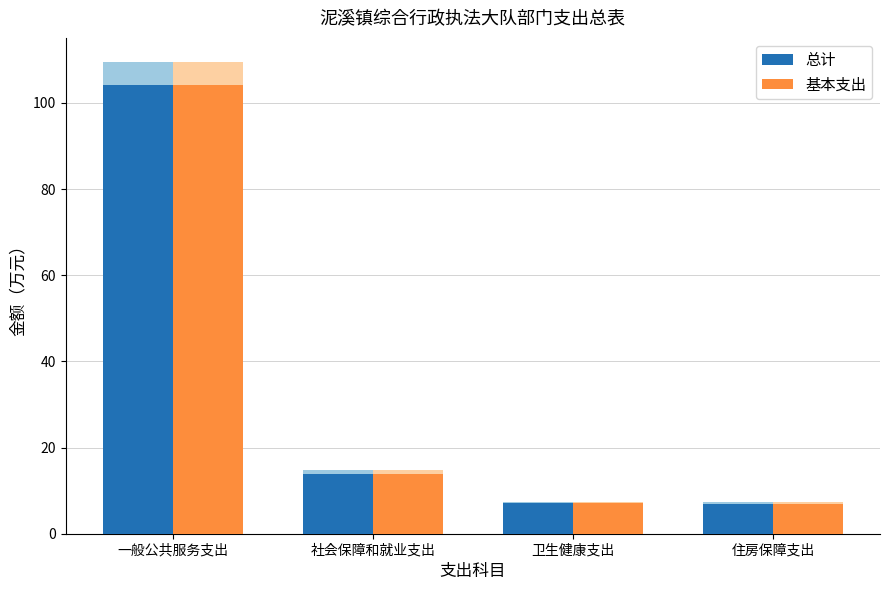

The value of 总计 at 住房保障支出 is 7.0. True or false?

True